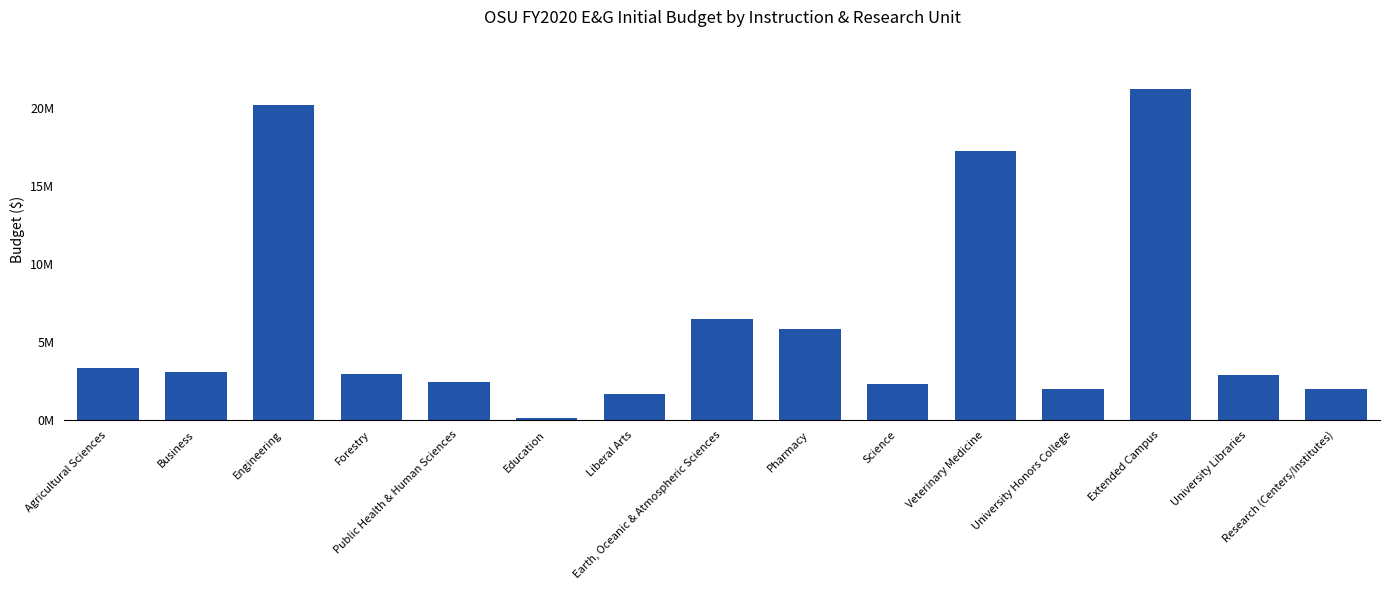

List the labels in order of value, smallest first.

Education, Liberal Arts, Research (Centers/Institutes), University Honors College, Science, Public Health & Human Sciences, University Libraries, Forestry, Business, Agricultural Sciences, Pharmacy, Earth, Oceanic & Atmospheric Sciences, Veterinary Medicine, Engineering, Extended Campus